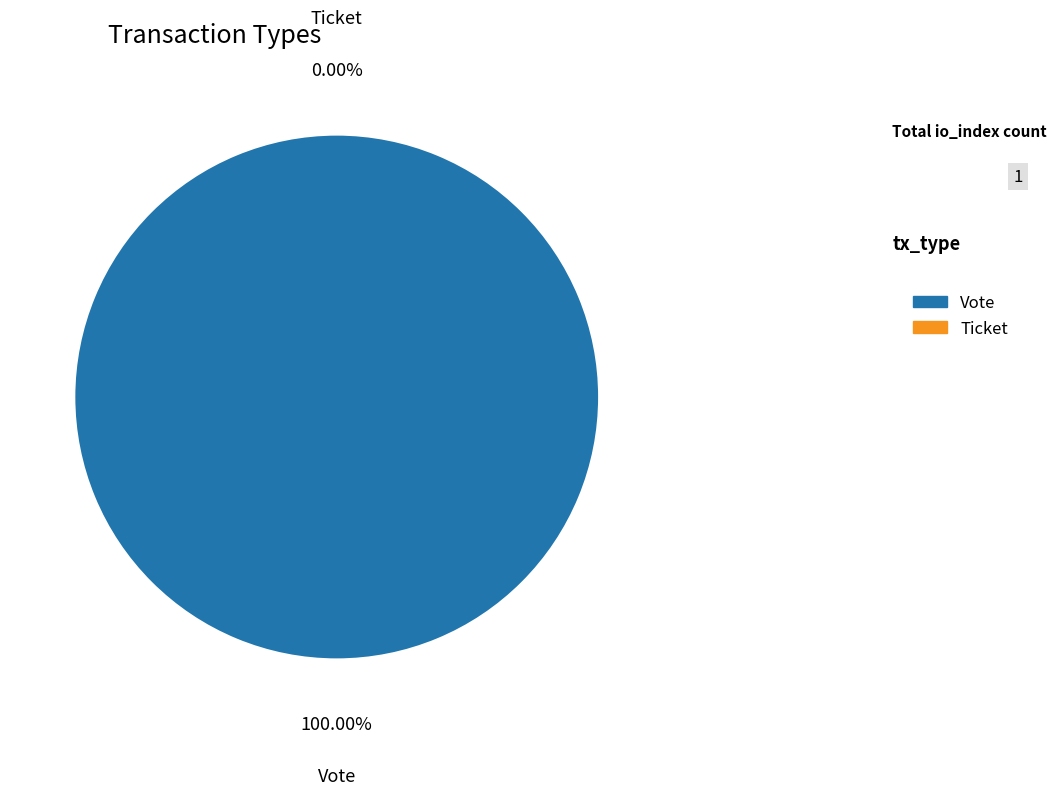

How many slices are in this pie chart?

2